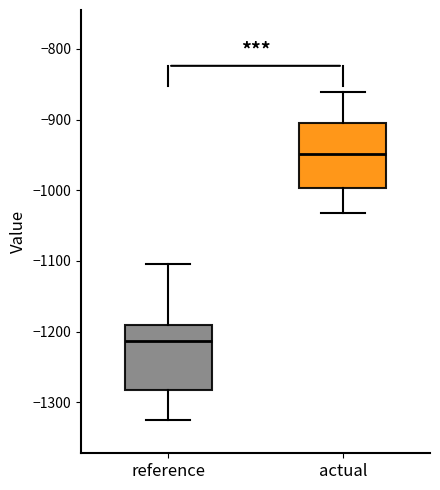

Reading left to right, transcribe this box plot: for each box, give where its median line is, the range the box spans, and where its two whiskers end, as read against the y-axis. The values are not printed on the chart, so give them approximately, as read against the axis.

reference: median -1210, box -1280 to -1190, whiskers -1330 to -1100
actual: median -950, box -1000 to -900, whiskers -1030 to -860